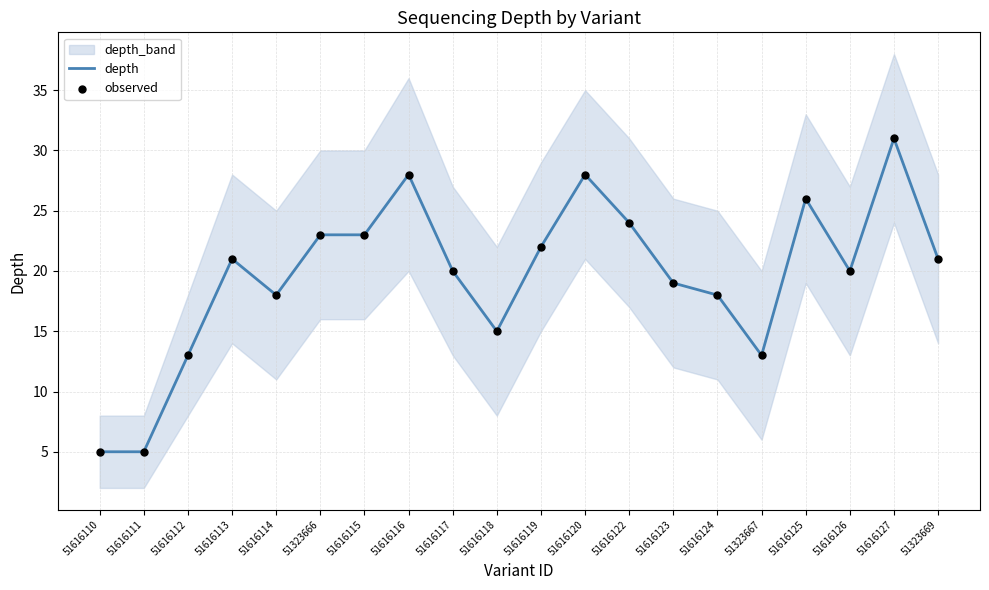

Which series has the largest Y range (max minus min)?

depth